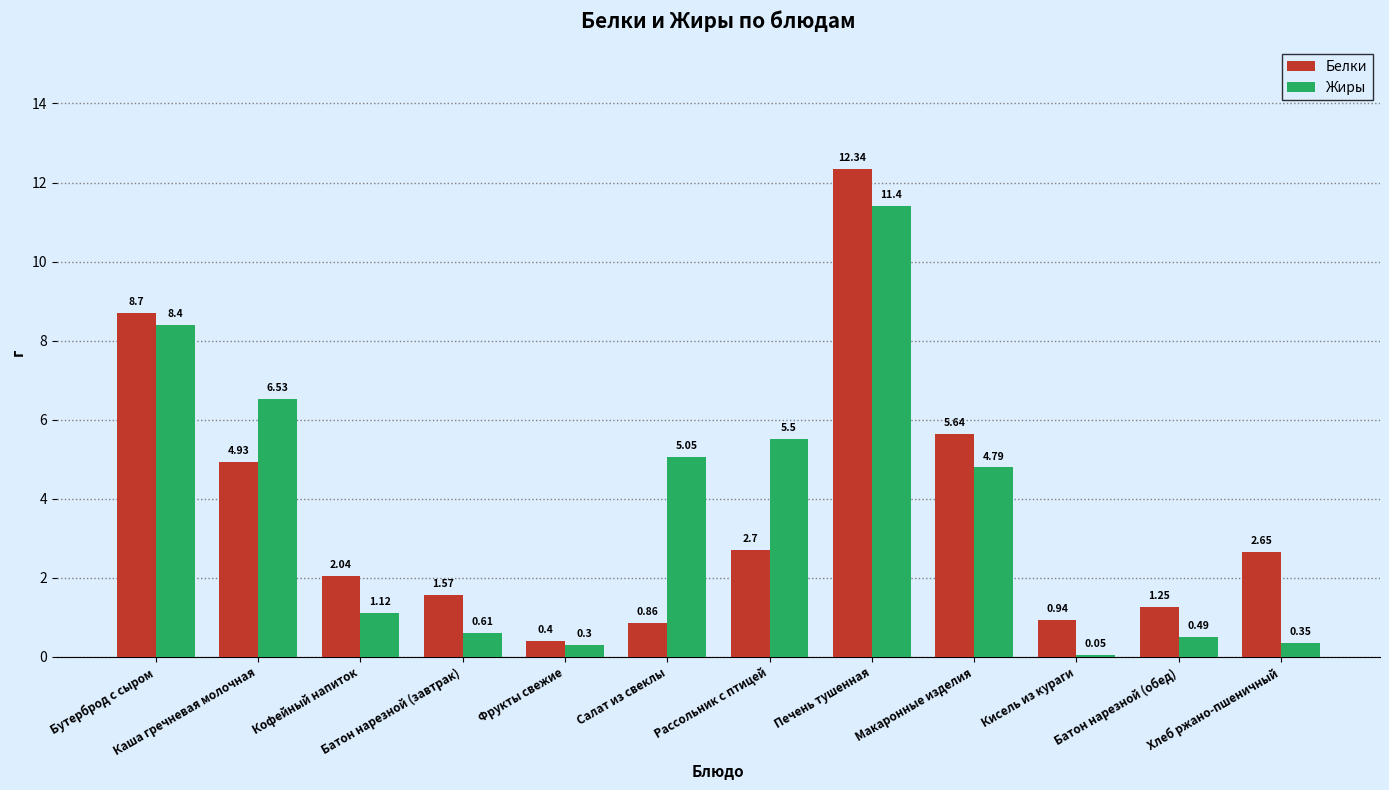

Between Кофейный напиток and Макаронные изделия, which series saw the biggest shift?

Жиры